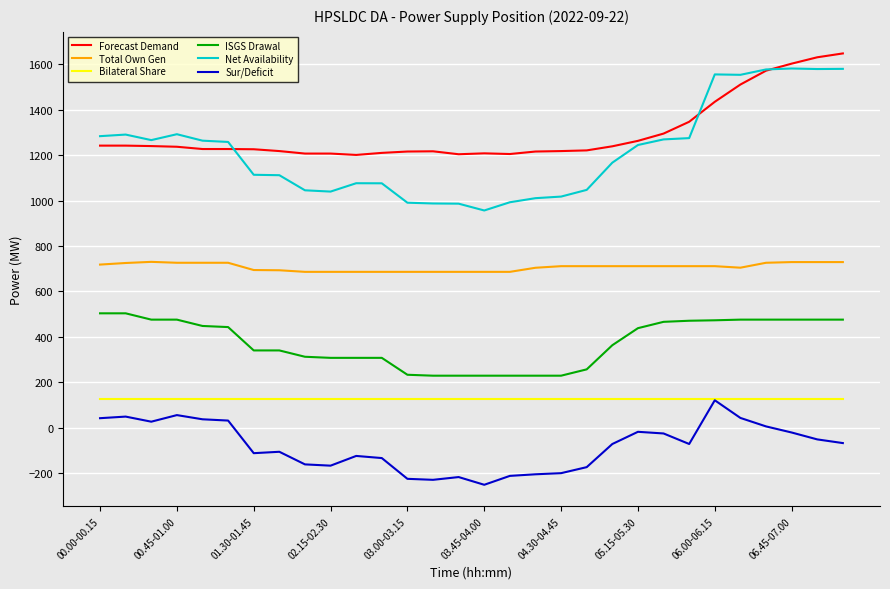

True or false: Total Own Gen and Forecast Demand cross at least once.

False